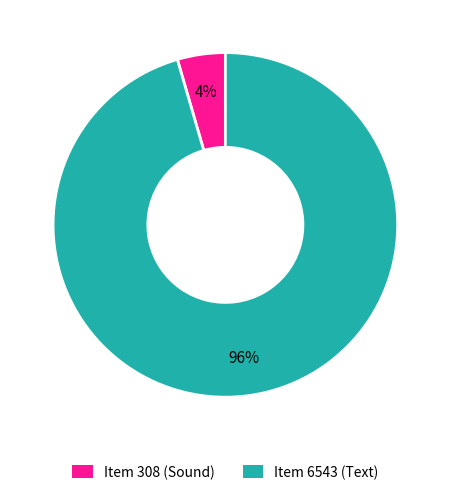

Which category has the smallest portion of the pie?

Item 308 (Sound)